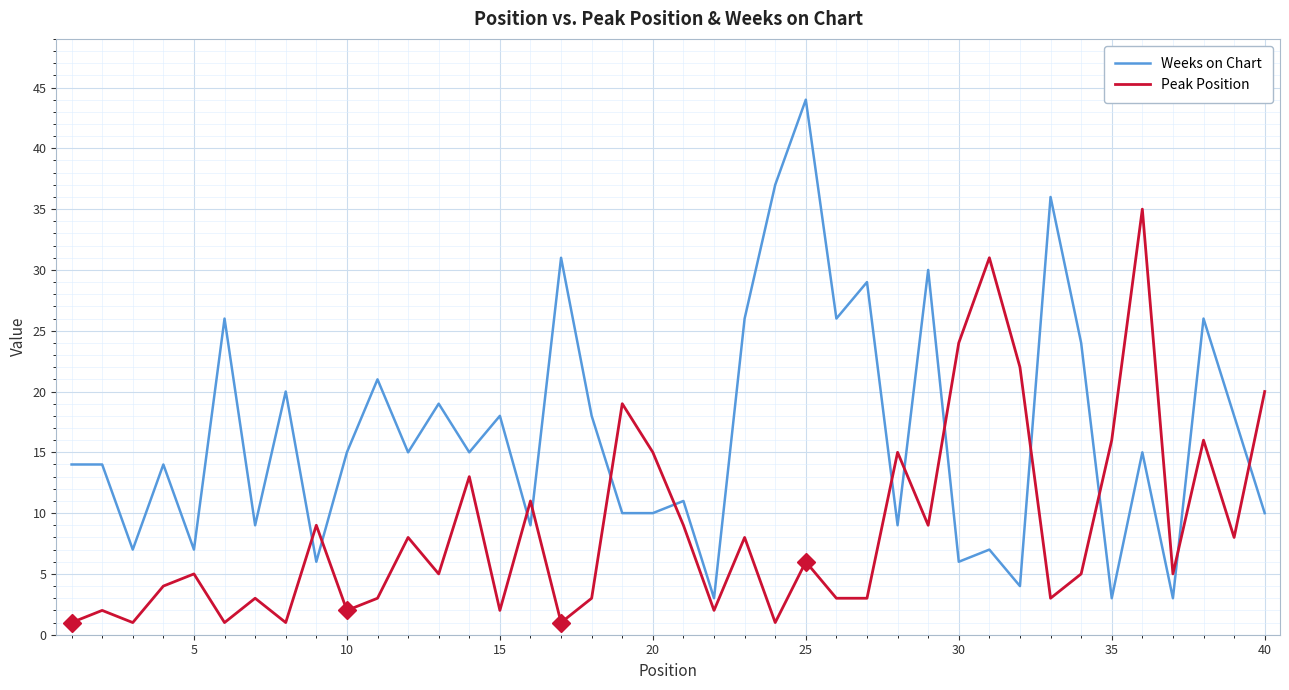

True or false: Weeks on Chart and Peak Position cross at least once.

True